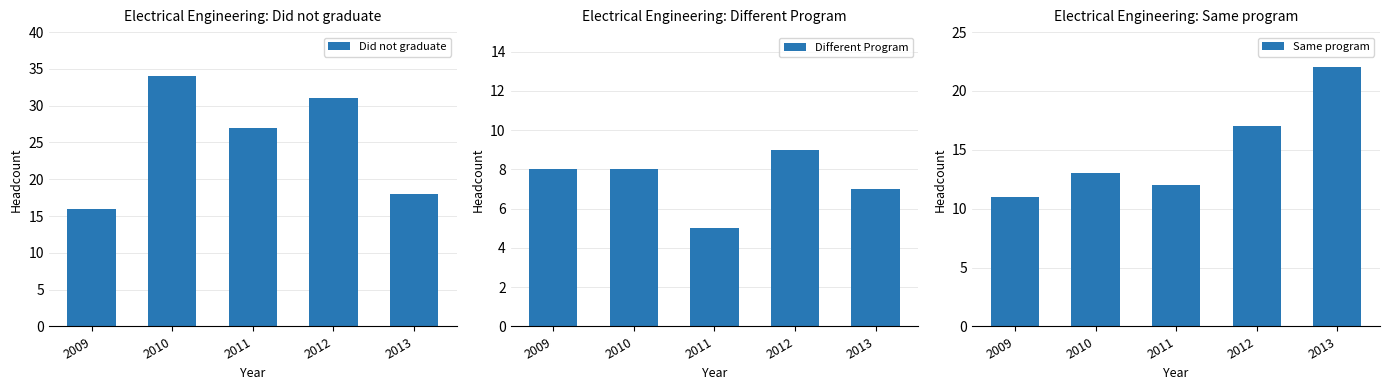

The value of Did not graduate at 2010 is 34. True or false?

True